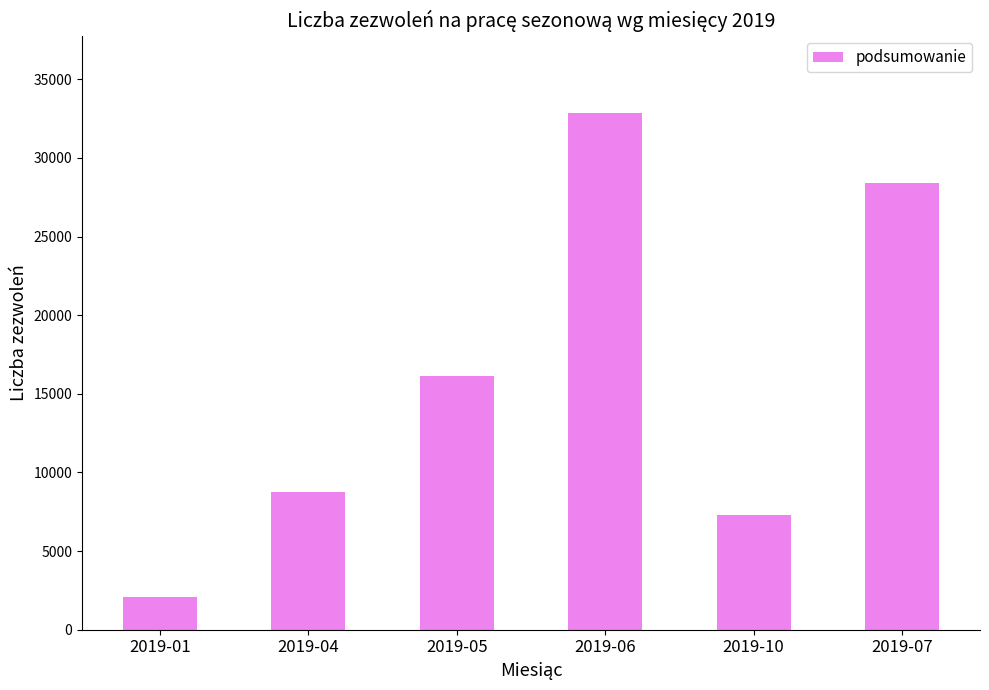

Reading left to right, transcribe all the data shown in this chart.

2110	8756	16108	32856	7285	28388